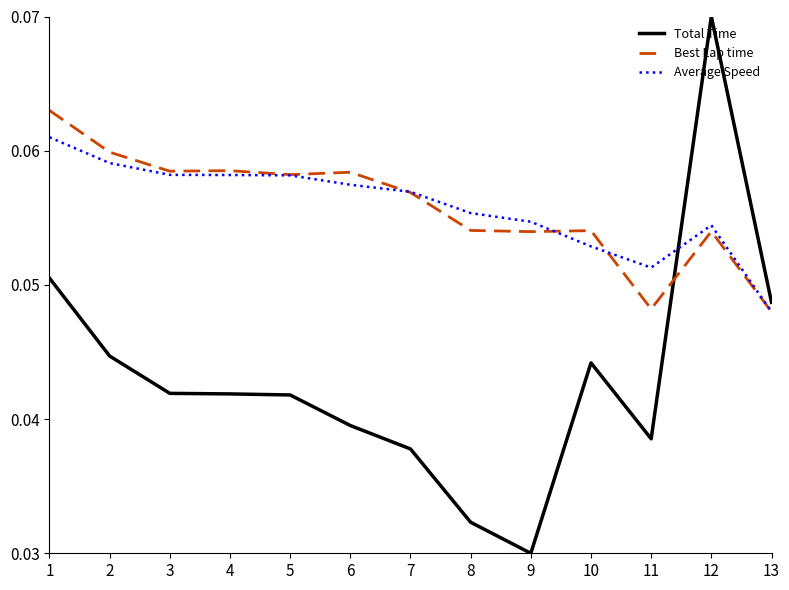

Between which two adjacent categories do Total Time and Best Lap time first intersect?

11 and 12